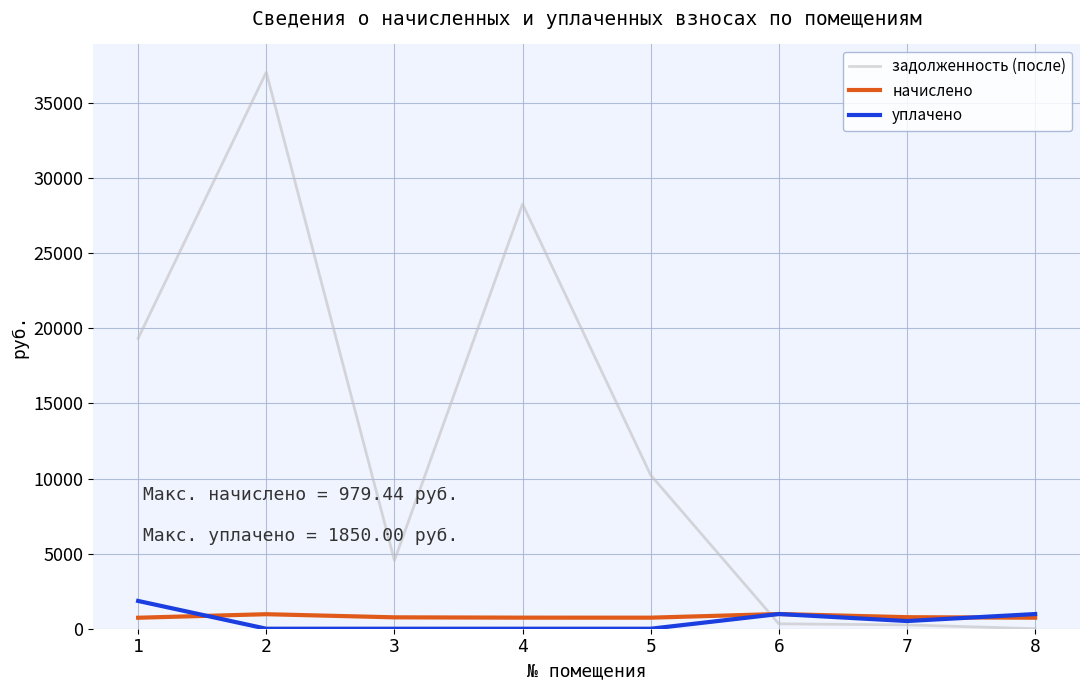

At which label does уплачено first exceed 511?

1